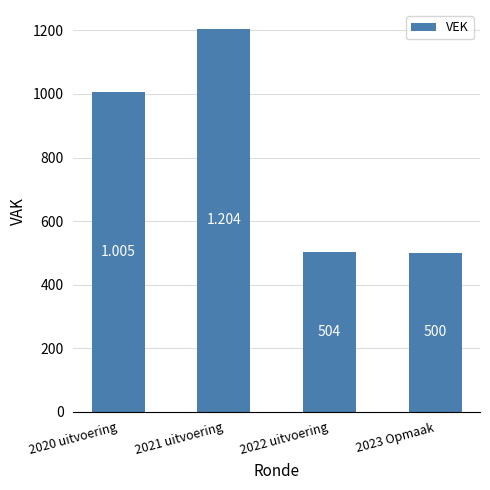

Reading left to right, list all the values displayed in this chart.

1005	1204	504	500